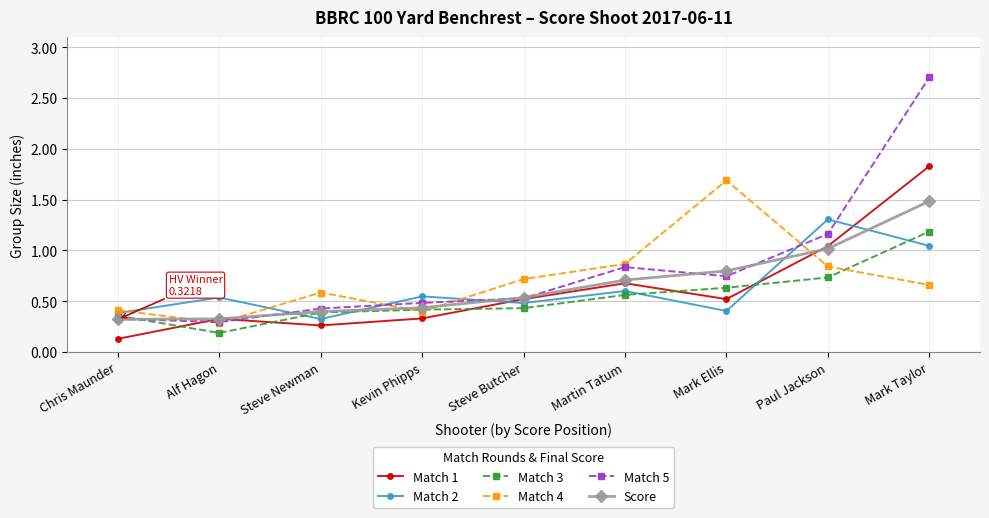

The value of Match 3 at Chris Maunder is 0.1. True or false?

False